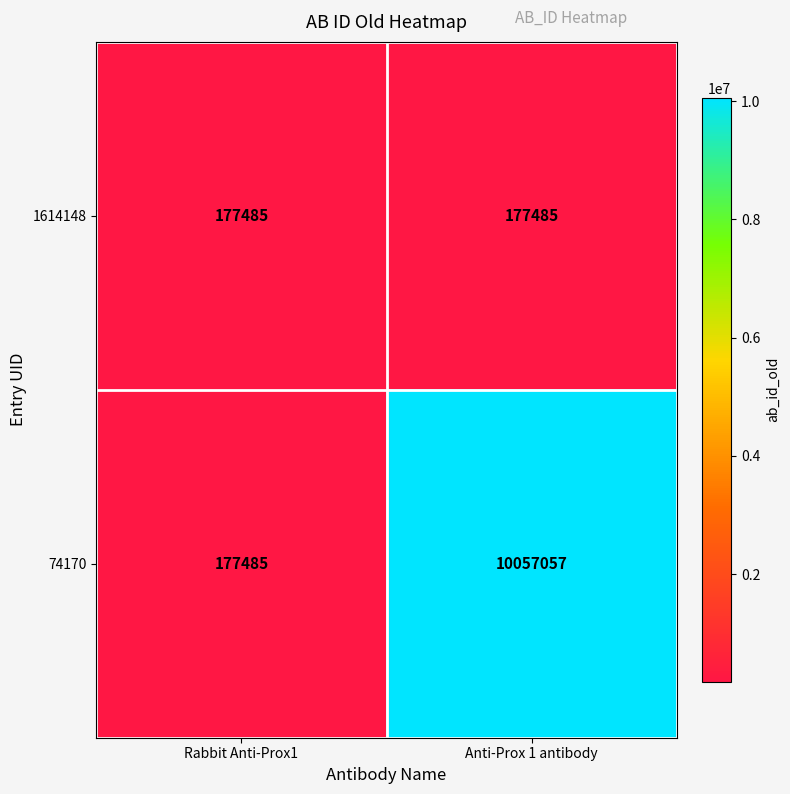

Rank the series by their maximum value, from lowest to highest.

1614148, 74170